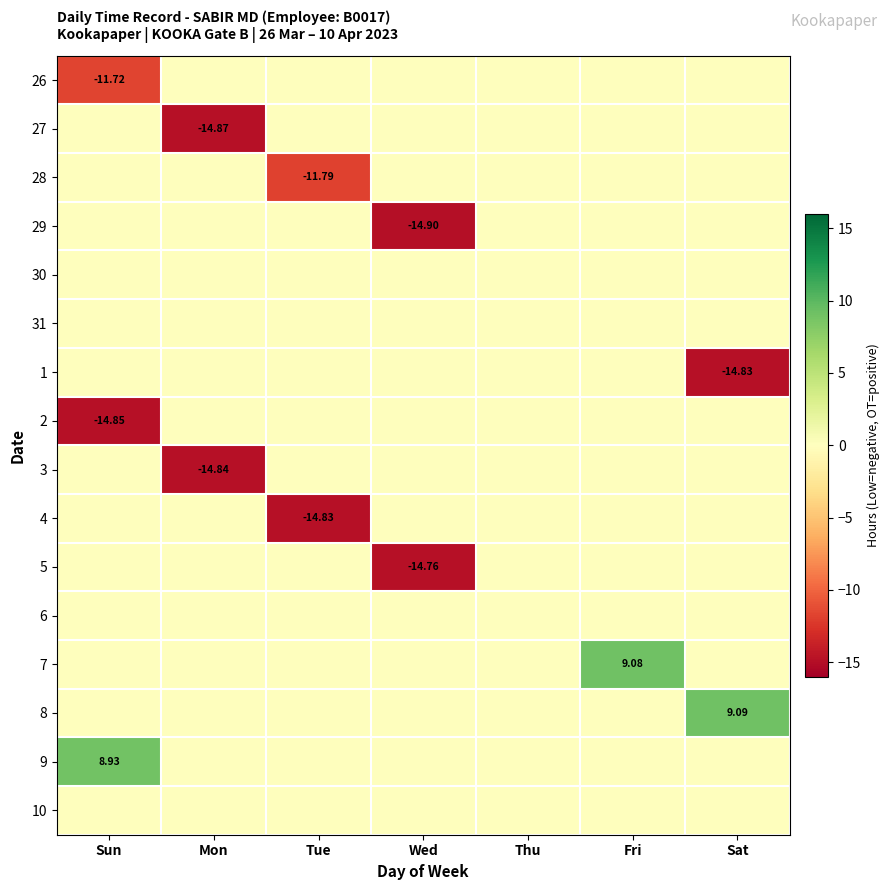

What is the difference between the highest and lowest values at Mon?

14.9